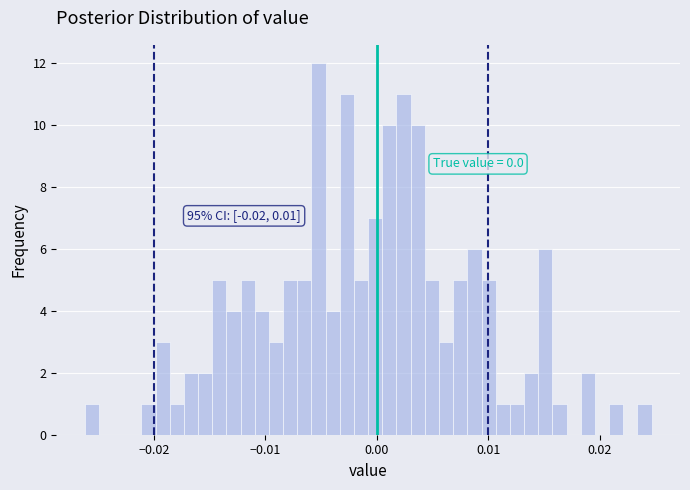

Read against the x-axis, roughly where is the centre of the tallest bar?

-0.005